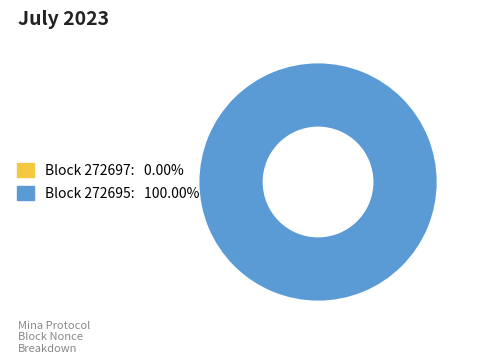

Which category accounts for the majority?

272695